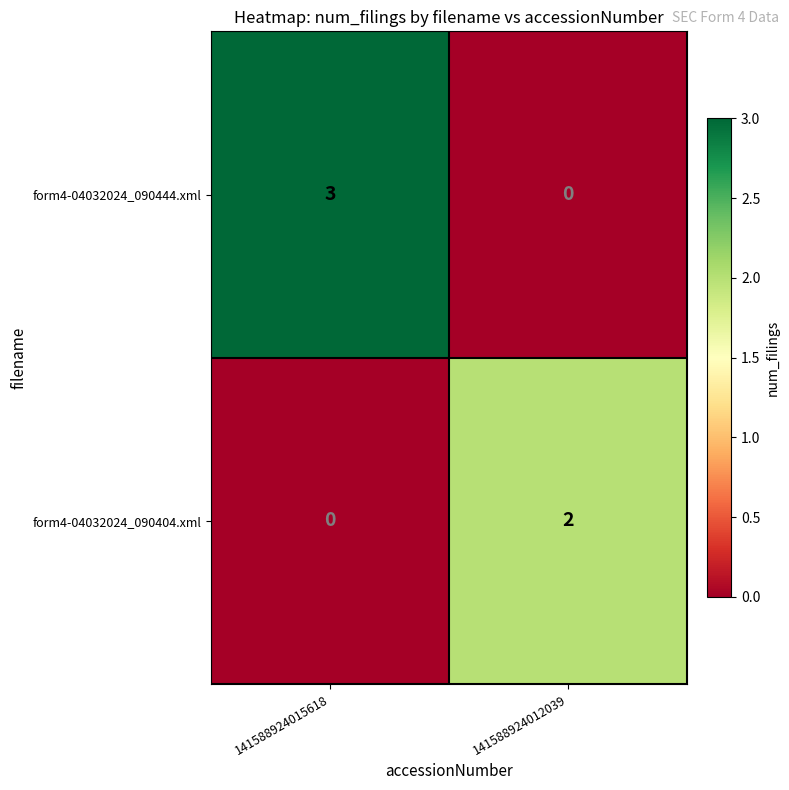

The value of form4-04032024_090444.xml at 141588924015618 is 2. True or false?

False